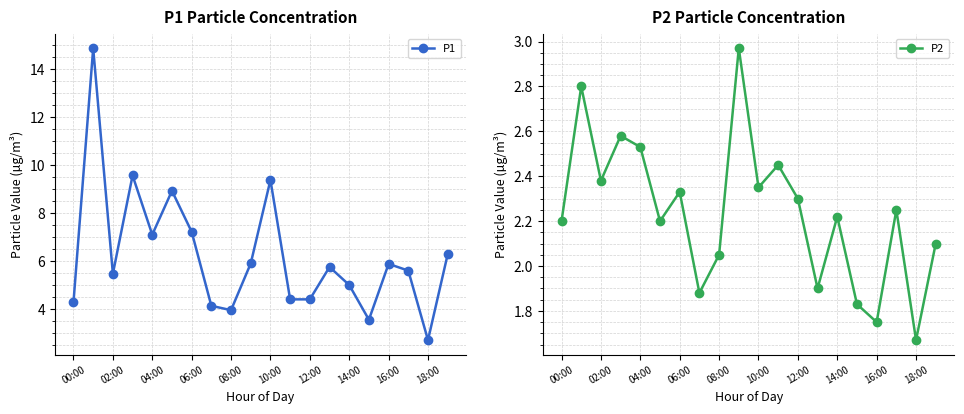

How many distinct data groups are displayed?

2